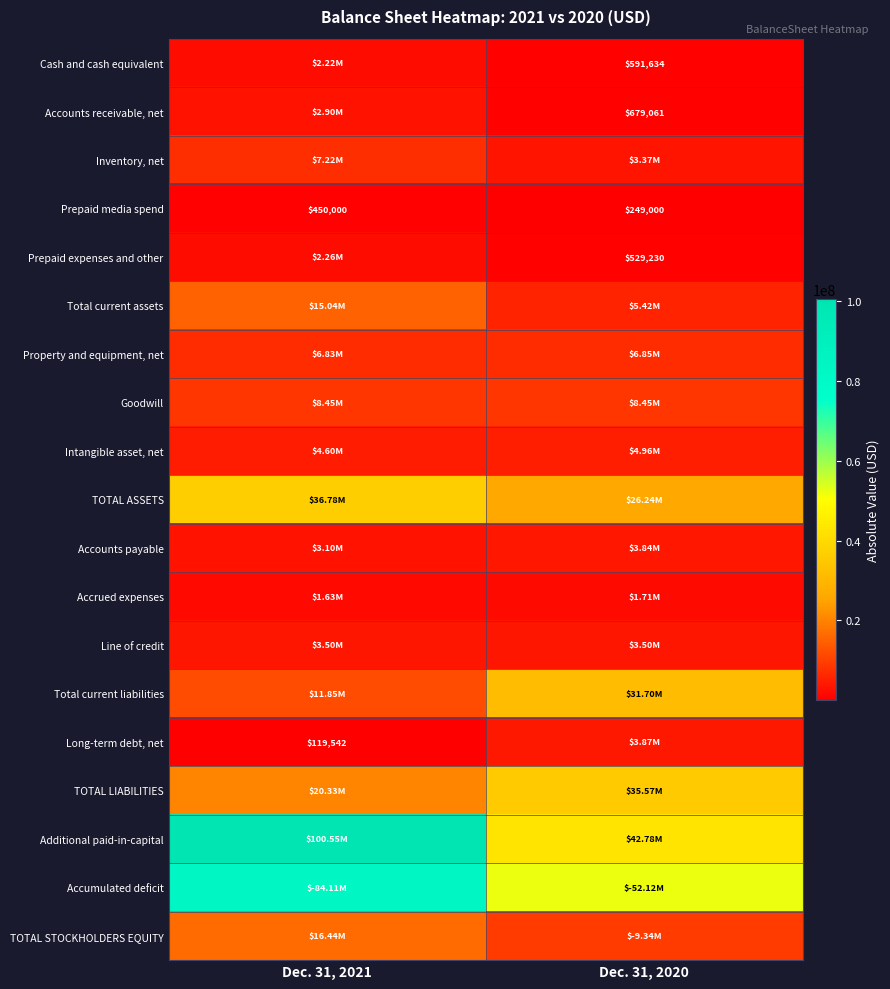

Which has a higher value, Dec. 31, 2021 or Dec. 31, 2020?

Dec. 31, 2021